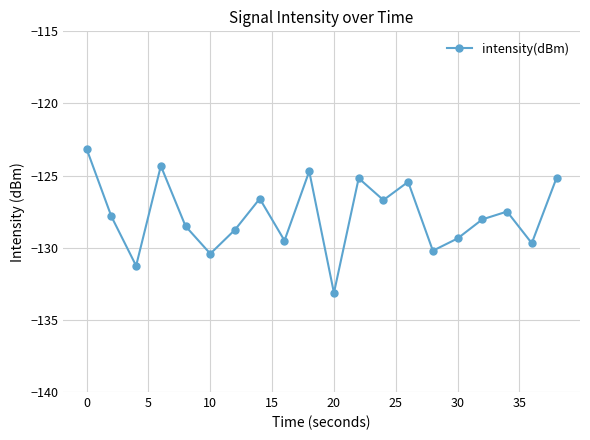

How many interior local peaks (higher than both neighbors) does the data have?

6